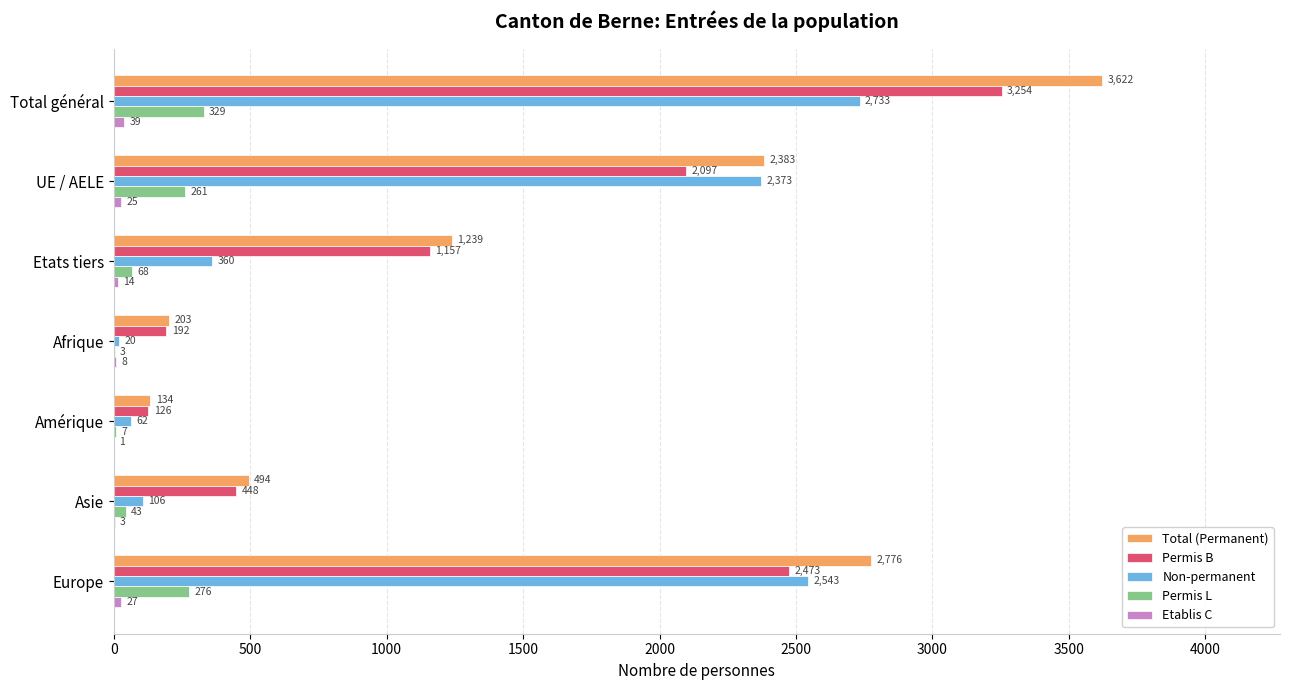

The value of Total (Permanent) at Asie is 171. True or false?

False